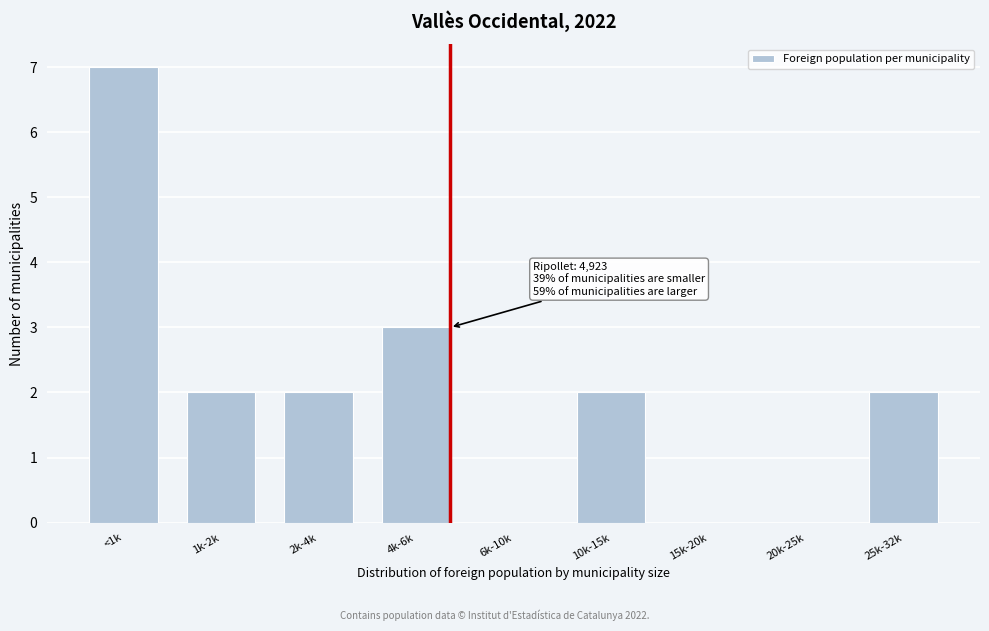

Reading right to left, list all the values displayed in this chart.

25k-32k=2	20k-25k=0	15k-20k=0	10k-15k=2	6k-10k=0	4k-6k=3	2k-4k=2	1k-2k=2	<1k=7